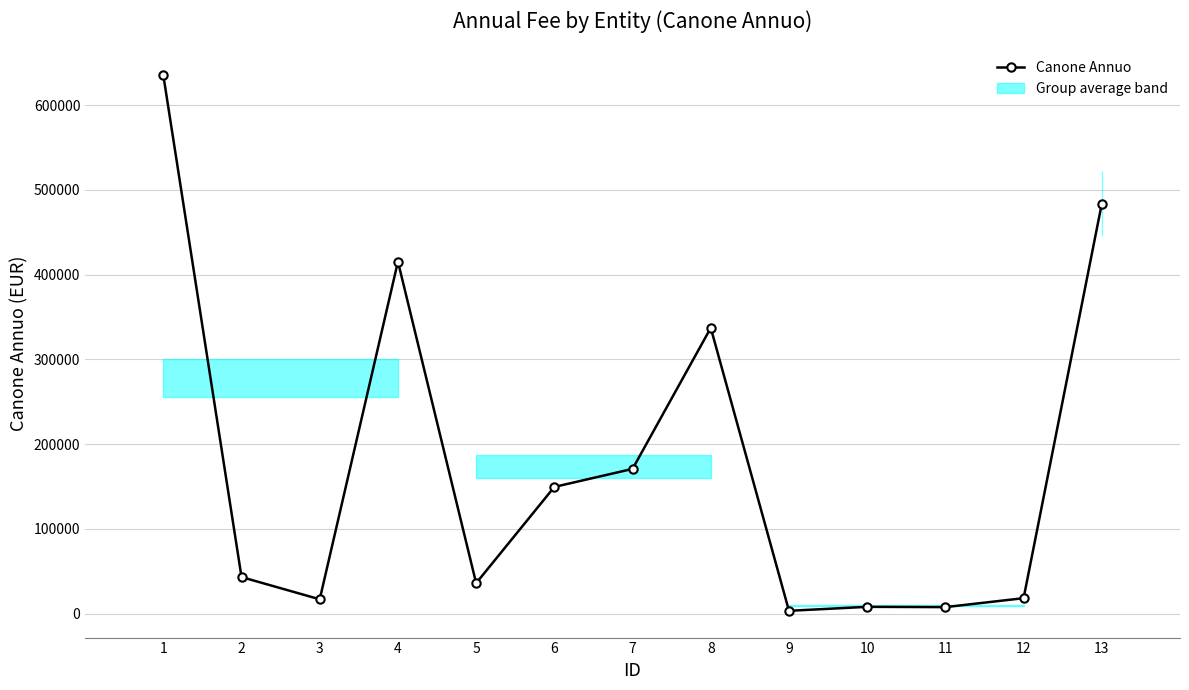

True or false: there are more than 1 points higher than both neighbors.

True